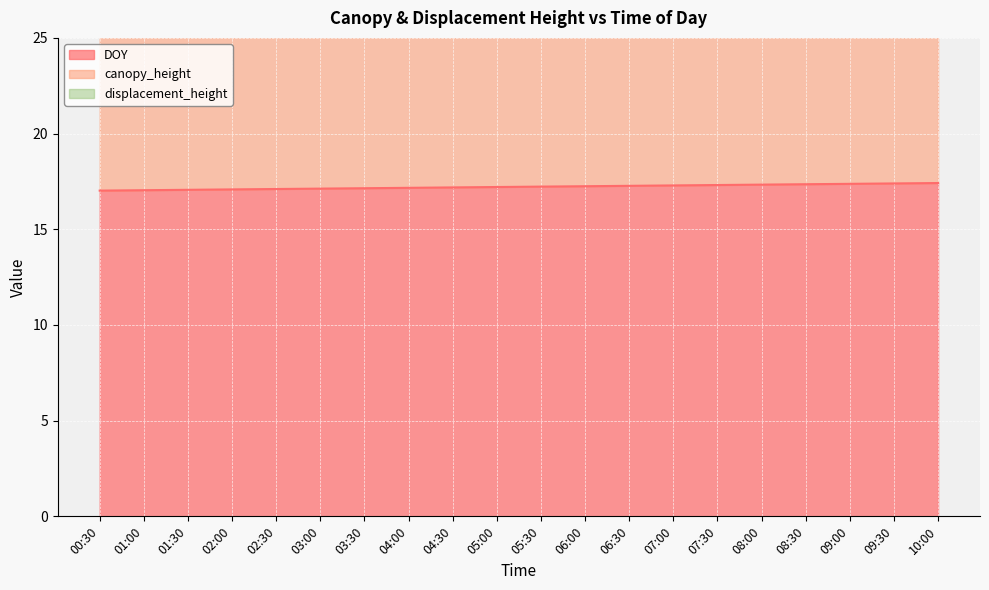

What is the sum of all displacement_height values?

268.0